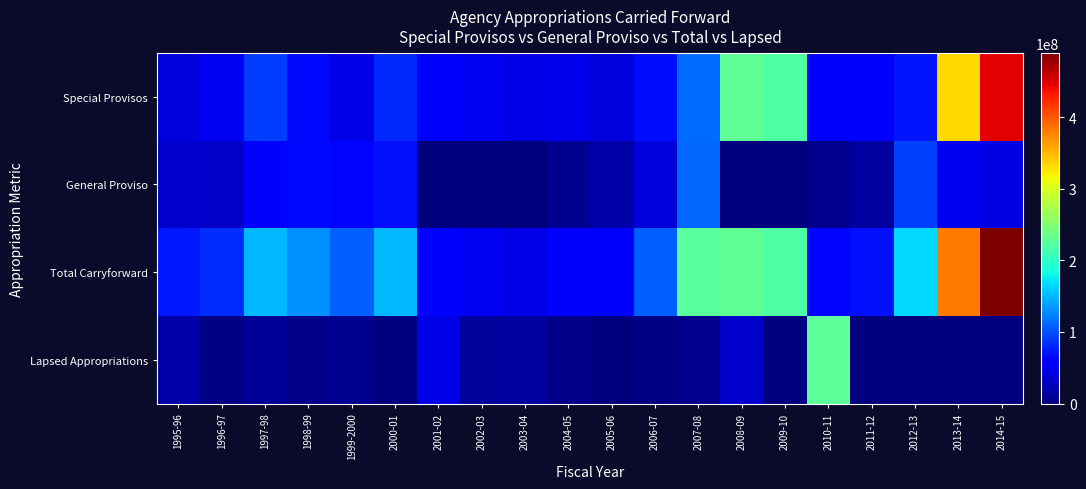

Reading left to right, list all the values displayed in this chart.

Special Provisos: 1995-96=40316289	1996-97=50195199	1997-98=90292178	1998-99=66052426	1999-2000=45029589	2000-01=80566051	2001-02=56159744	2002-03=50445134	2003-04=45689190	2004-05=46876507	2005-06=40348102	2006-07=67812077	2007-08=113884617	2008-09=229131475	2009-10=218729810	2010-11=56142648	2011-12=56883111	2012-13=72463923	2013-14=332916895	2014-15=446668845
General Proviso: 1995-96=33300257	1996-97=32412700	1997-98=59146143	1998-99=65174069	1999-2000=63939911	2000-01=69390251	2001-02=0	2002-03=0	2003-04=0	2004-05=7819765	2005-06=18634863	2006-07=39552800	2007-08=111760625	2008-09=0	2009-10=0	2010-11=7247794	2011-12=13727791	2012-13=93411918	2013-14=48227988	2014-15=43208025
Total Carryforward: 1995-96=73616546	1996-97=82607899	1997-98=149438321	1998-99=131226495	1999-2000=108969500	2000-01=149956302	2001-02=56159744	2002-03=50445134	2003-04=45689190	2004-05=54696272	2005-06=58982965	2006-07=107364877	2007-08=225645242	2008-09=229131475	2009-10=218729810	2010-11=63390442	2011-12=70610902	2012-13=165875841	2013-14=381144883	2014-15=489876870
Lapsed Appropriations: 1995-96=17547725	1996-97=3493625	1997-98=10065923	1998-99=4797043	1999-2000=7824250	2000-01=689576	2001-02=45689138	2002-03=12394394	2003-04=13872291	2004-05=4174699	2005-06=546096	2006-07=3638577	2007-08=7238022	2008-09=33910005	2009-10=1058697	2010-11=225945013	2011-12=177293	2012-13=328010	2013-14=1166292	2014-15=378800